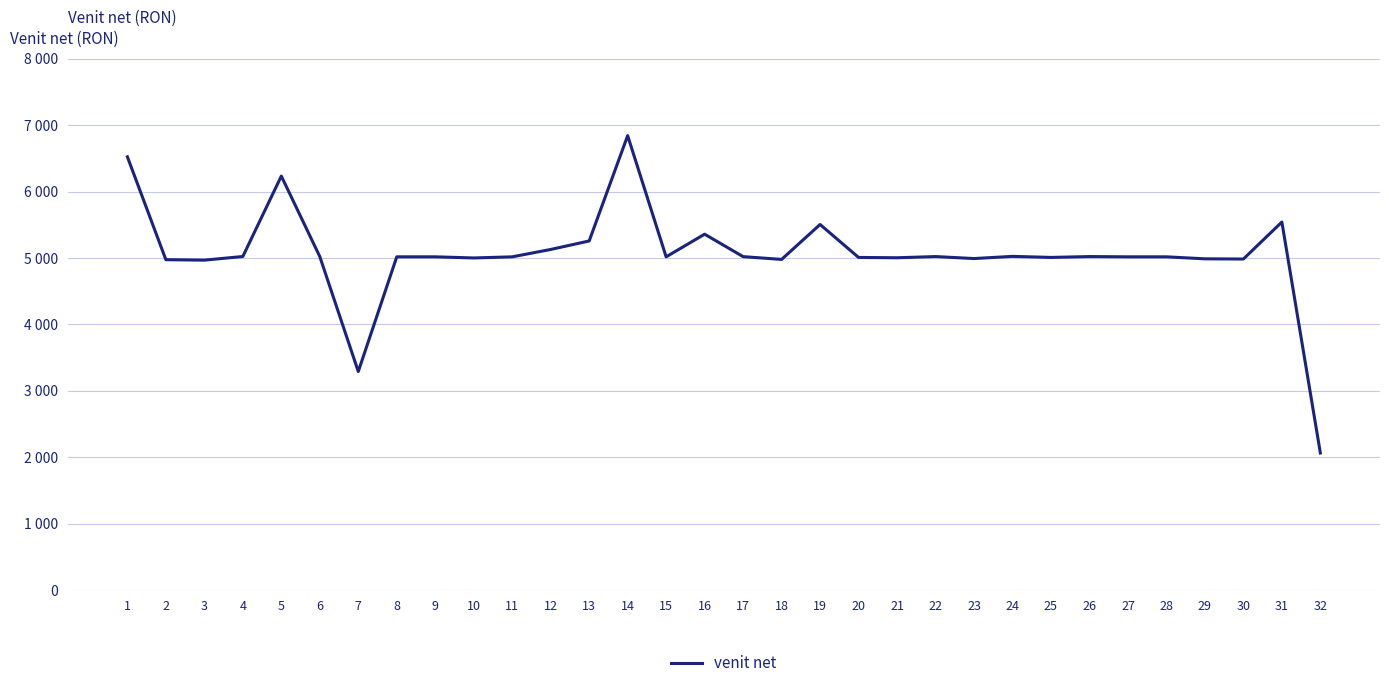

Is this an area chart (filled region under the line)?

No